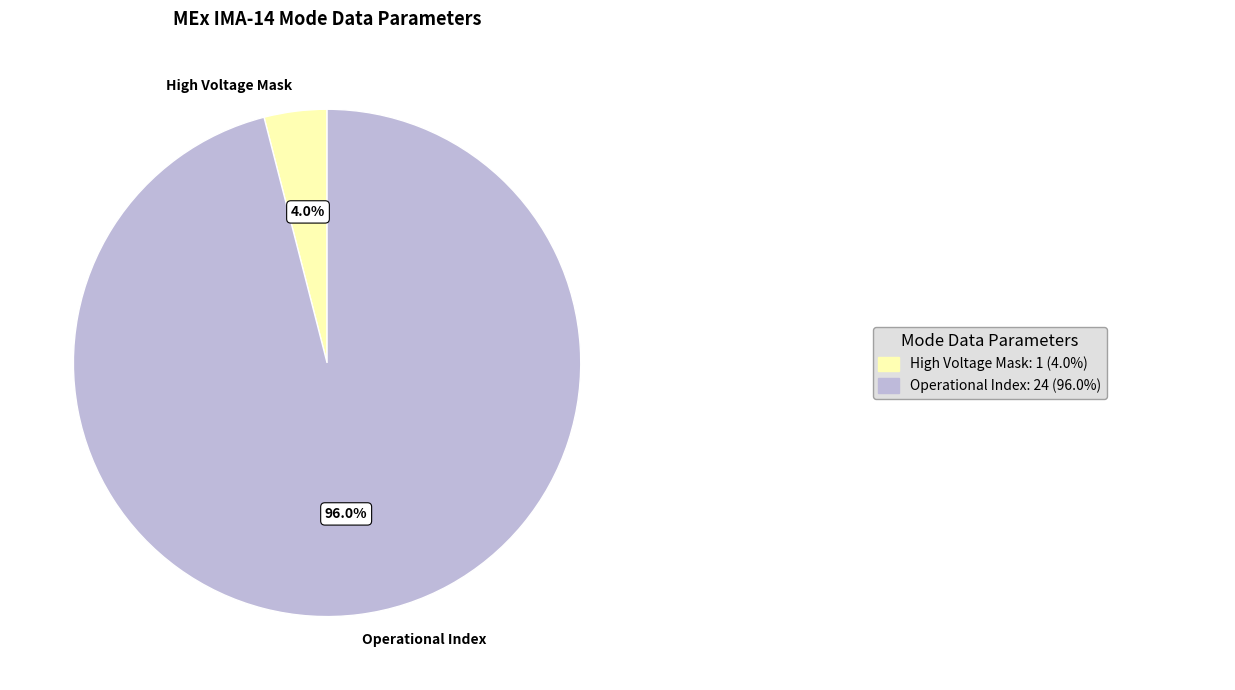

How many segments does this pie chart have?

2